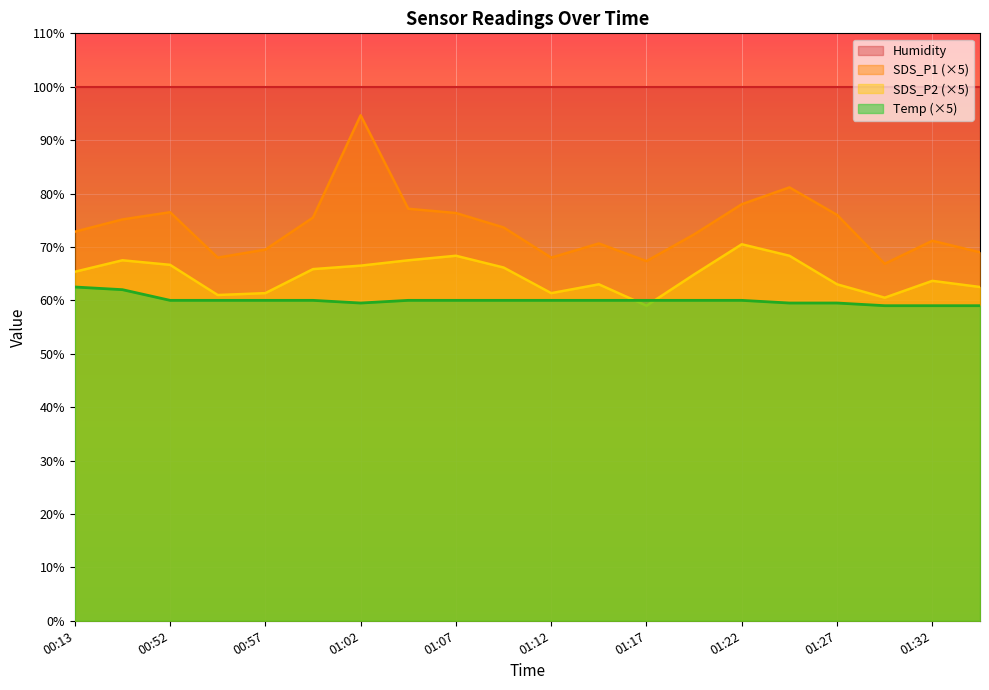

Rank the series at 01:32 from highest to lowest value.

Humidity, SDS_P1 (×5), SDS_P2 (×5), Temp (×5)